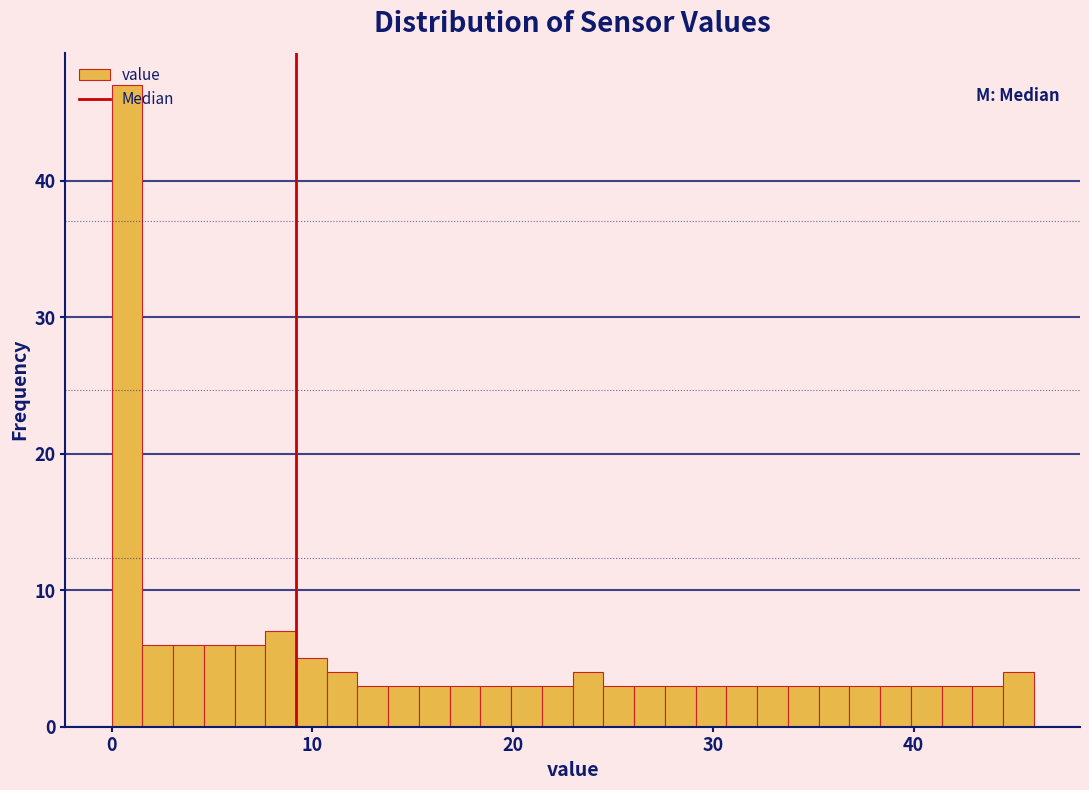

Around what value on the x-axis is the tallest bar? Give the approximate position of its centre, as read against the axis.

1